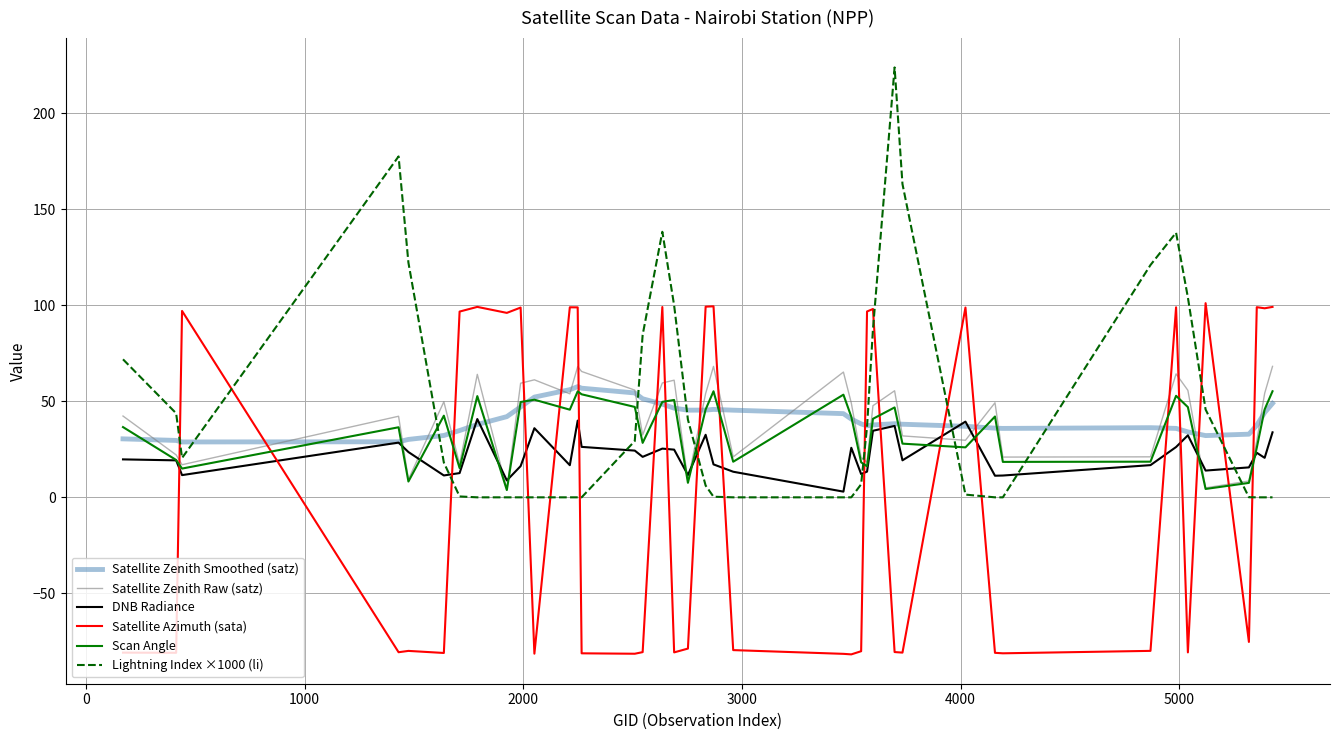

After their last crossing, which series has the higher values: Lightning Index ×1000 (li) or Satellite Zenith Smoothed (satz)?

Satellite Zenith Smoothed (satz)